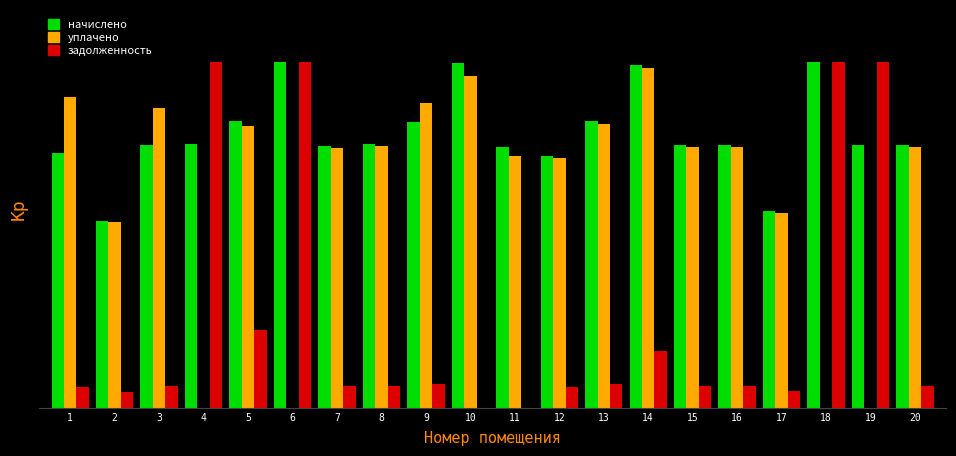

At which label does задолженность reach its minimum?

10